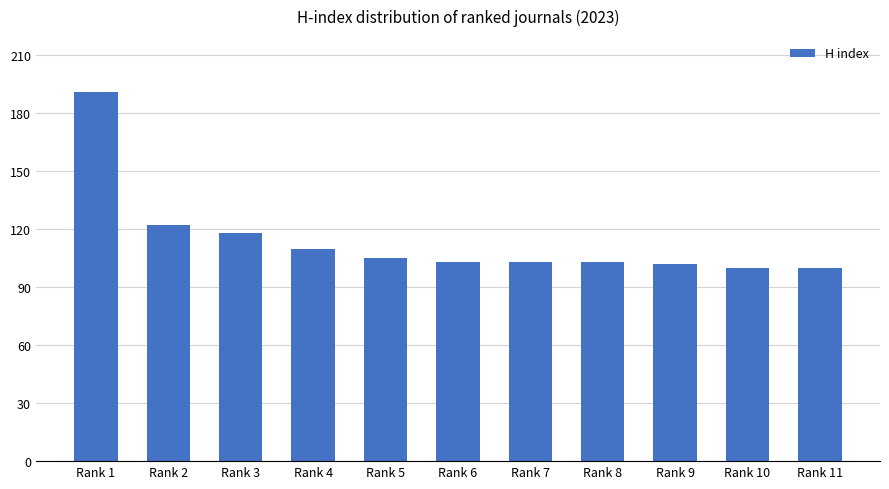

What is the average value?

114